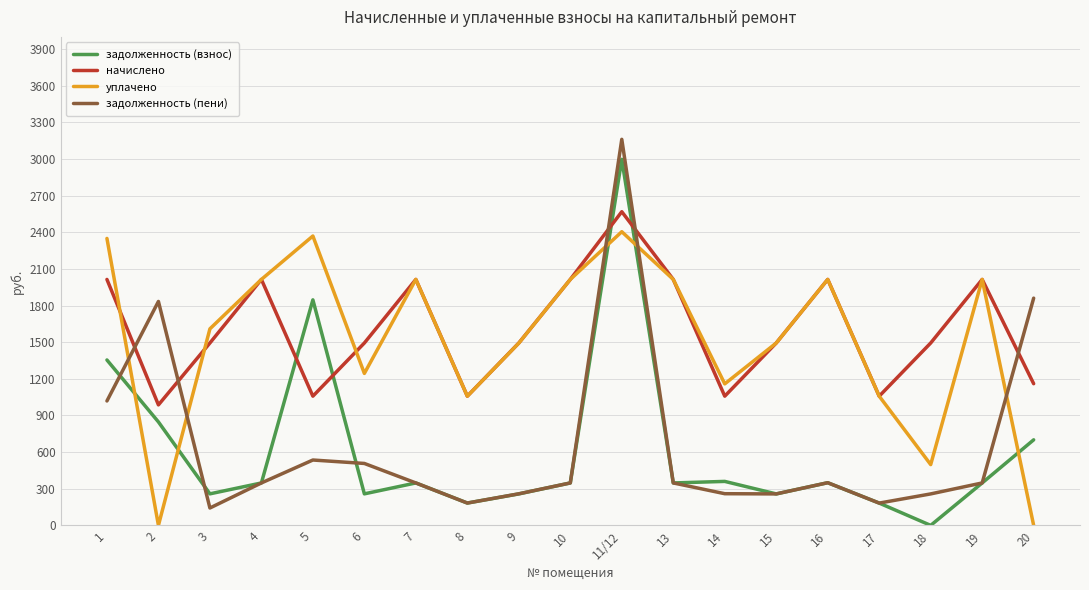

Which category has the highest value in the уплачено series?

11/12